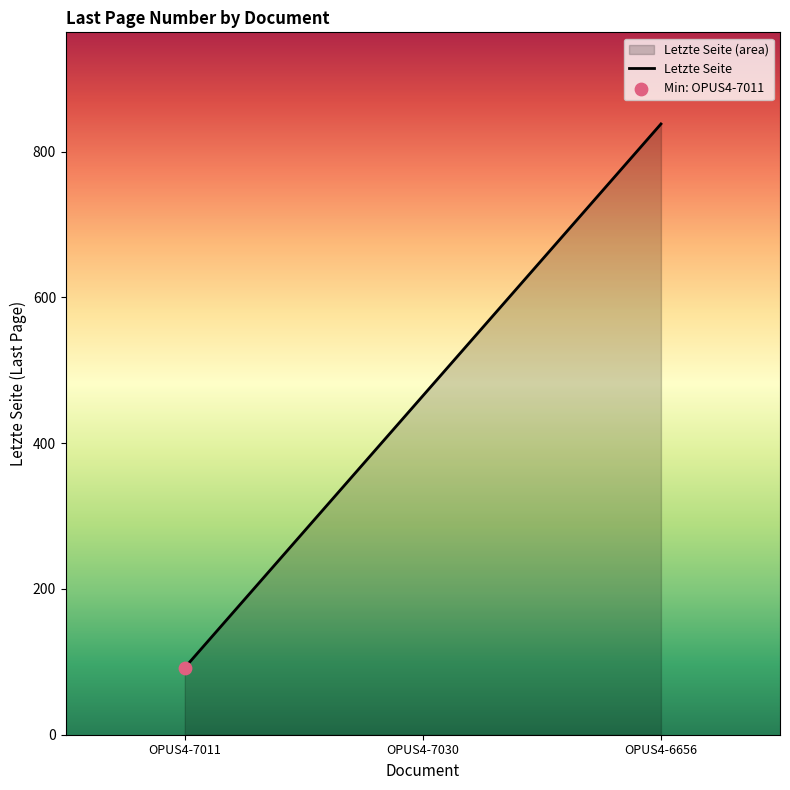

Which has a higher value, OPUS4-6656 or OPUS4-7011?

OPUS4-6656